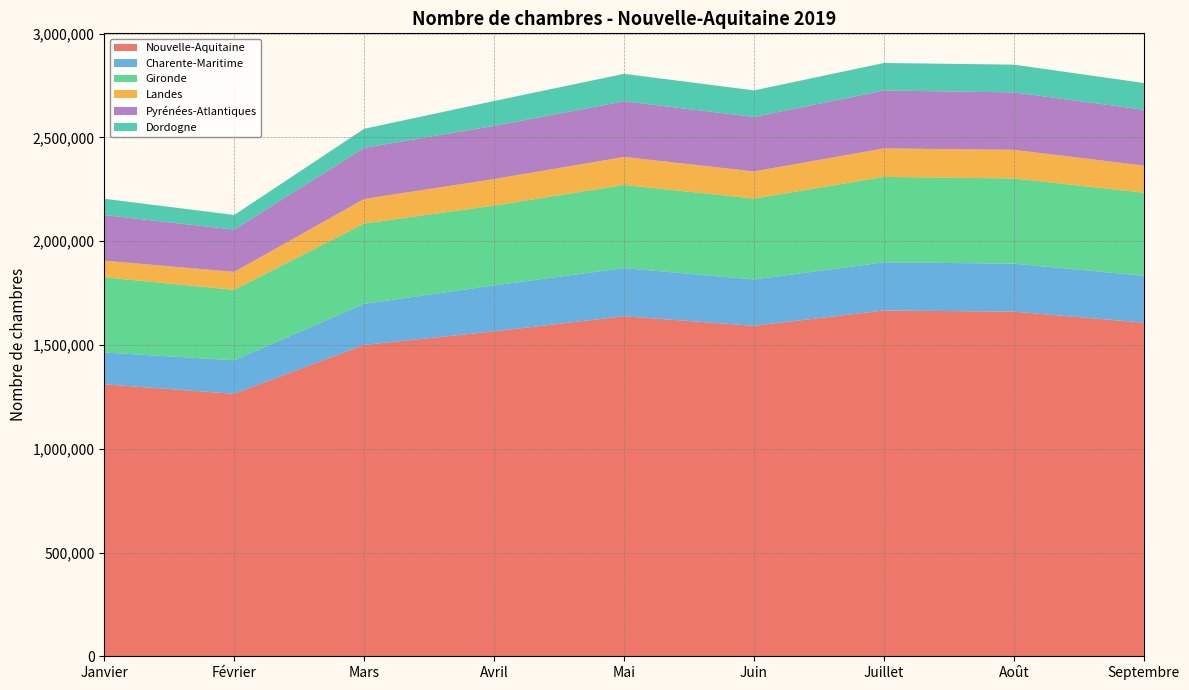

Reading right to left, transcribe all the data shown in this chart.

Nouvelle-Aquitaine: 1607573	1660599	1666306	1592521	1638611	1565645	1500372	1264738	1310626
Charente-Maritime: 225826	231405	231960	223028	231900	221564	197886	161673	153148
Gironde: 400505	410404	411717	389946	400777	384642	387159	339488	362348
Landes: 130505	137983	137324	130855	134788	127778	118245	86338	80099
Pyrénées-Atlantiques: 269206	276729	278906	262430	268192	256230	246408	203757	219716
Dordogne: 128808	133817	132621	128083	132370	119856	91729	70502	78716